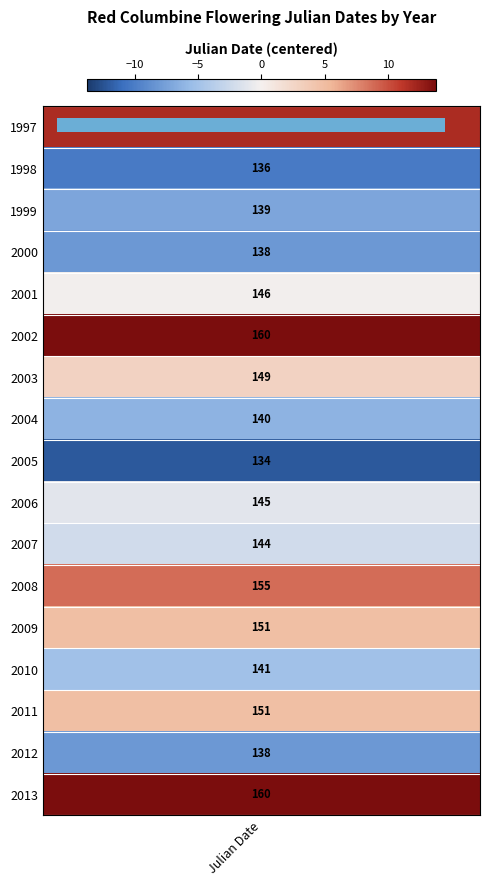

Rank the categories by value from lowest to highest.

Julian Date, 1, 2, 3, 4, 5, 6, 7, 8, 9, 10, 11, 12, 13, 14, 15, 16